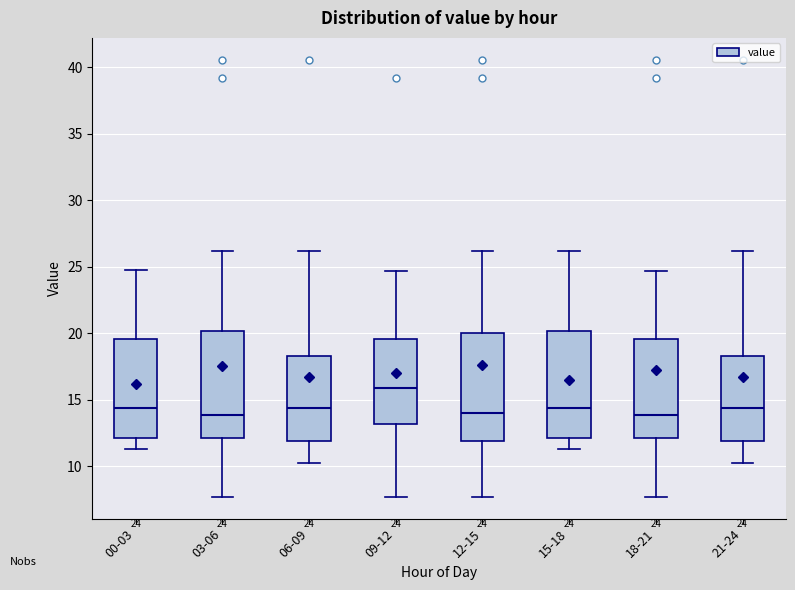

Which box's median line is the highest?

09-12